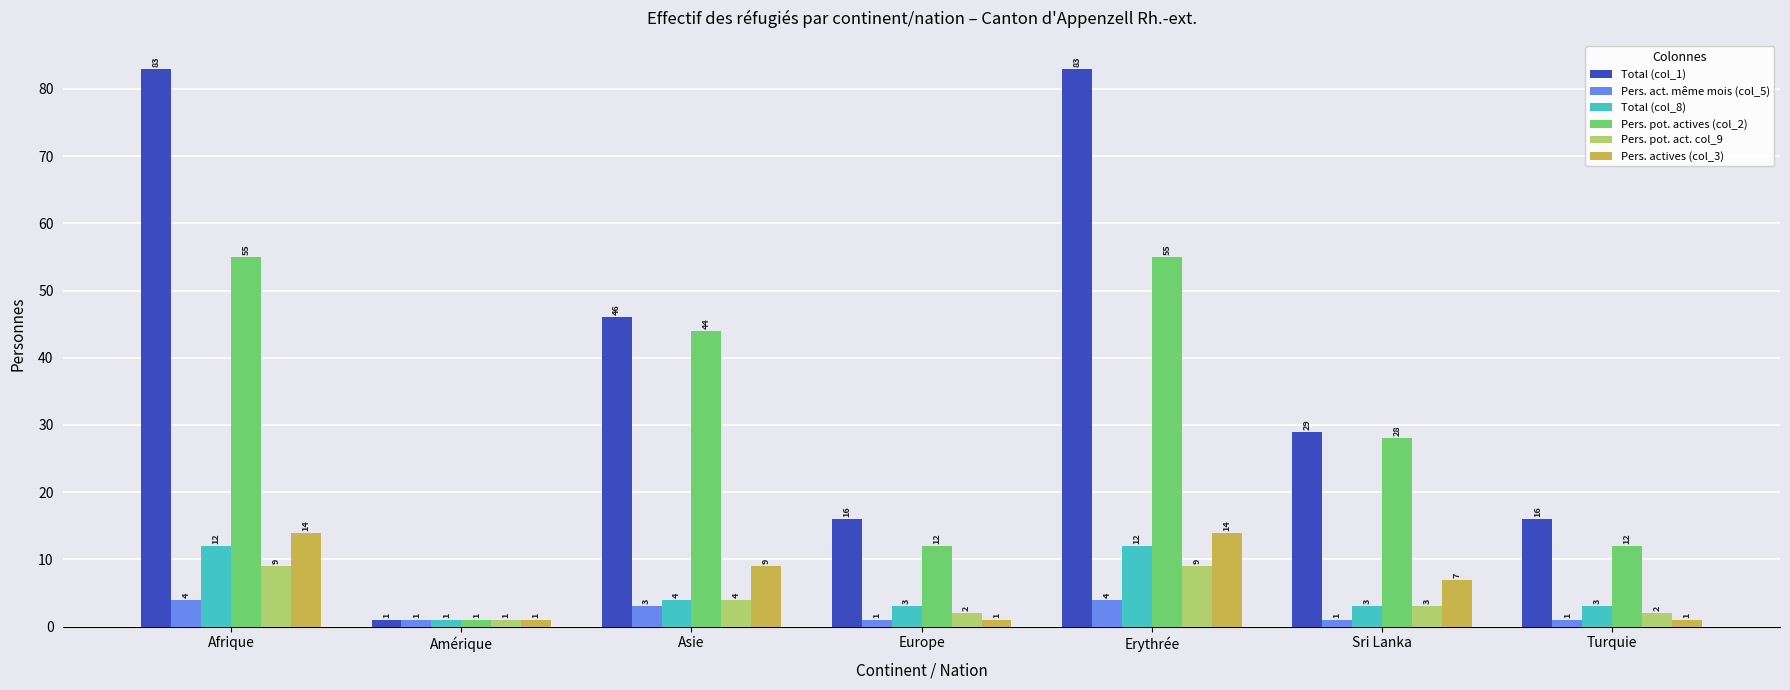

Which series changed the most between Afrique and Amérique?

Total (col_1)